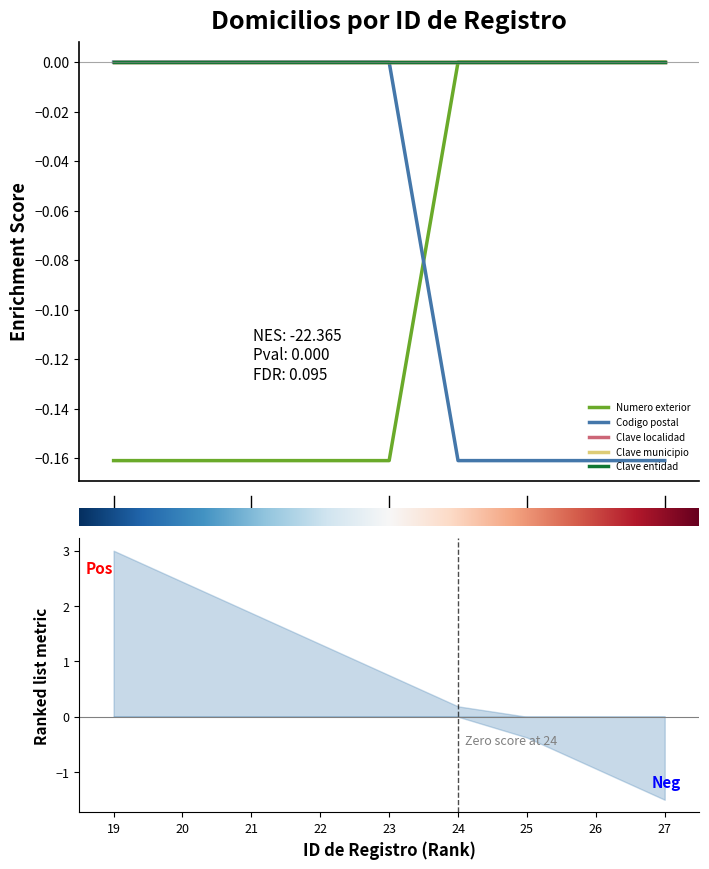

How many series are shown in this chart?

5